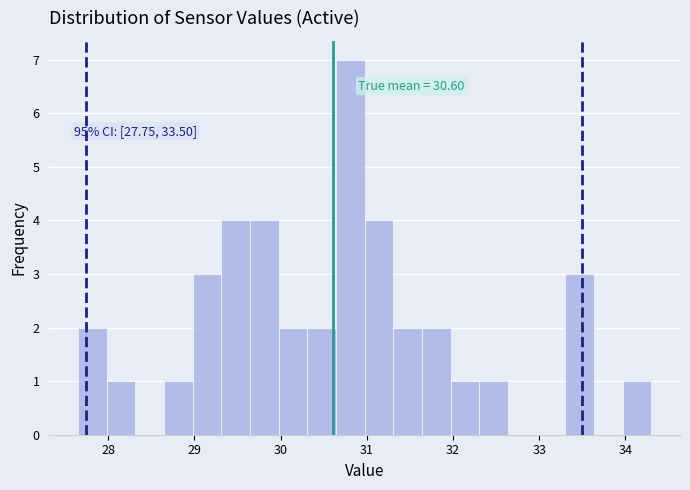

Read against the x-axis, roughly where is the centre of the tallest bar?

30.8